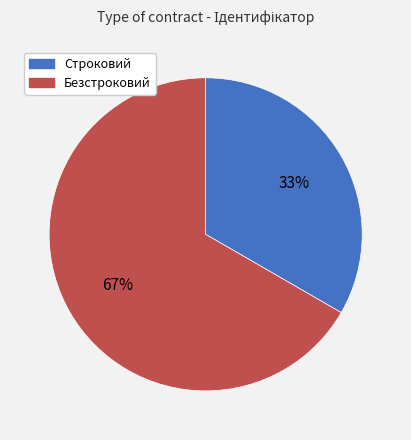

Which slice is the smallest?

Строковий